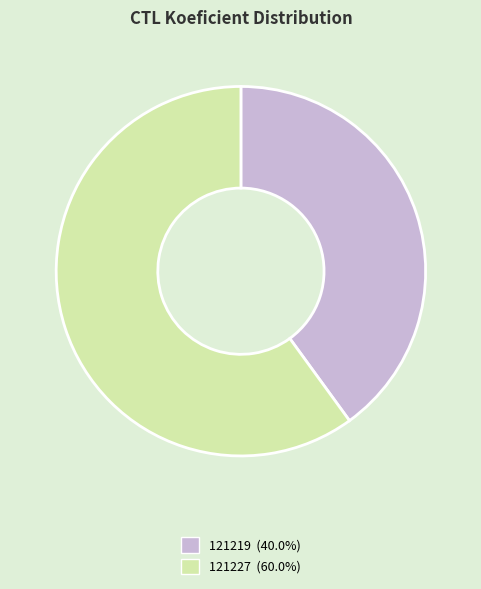

Do 121227 (60.0%) and 121219 (40.0%) together represent more than half of the pie?

Yes